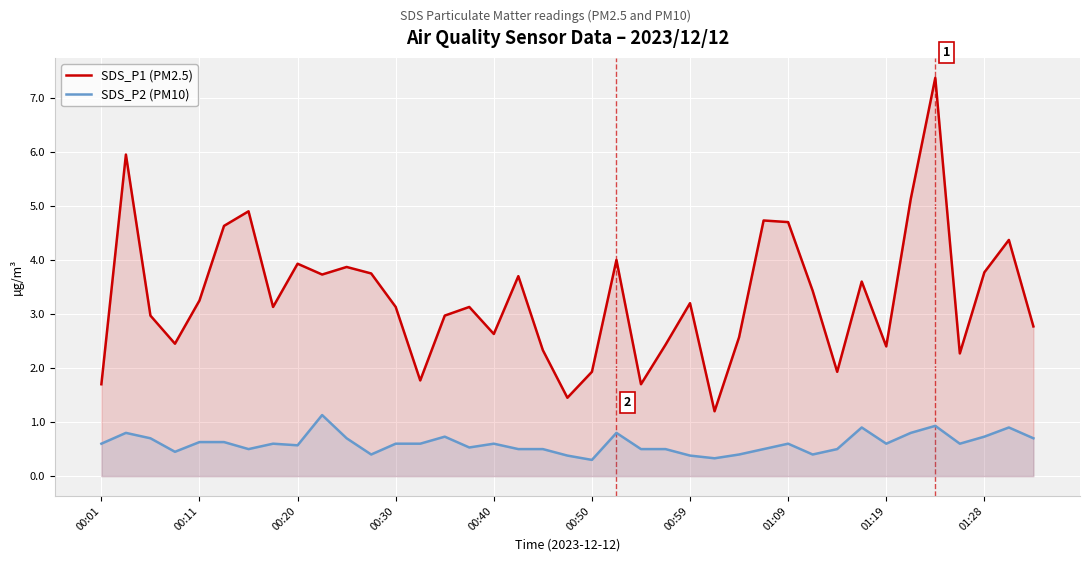

True or false: SDS_P2 (PM10) has more than 0 points higher than both neighbors.

True